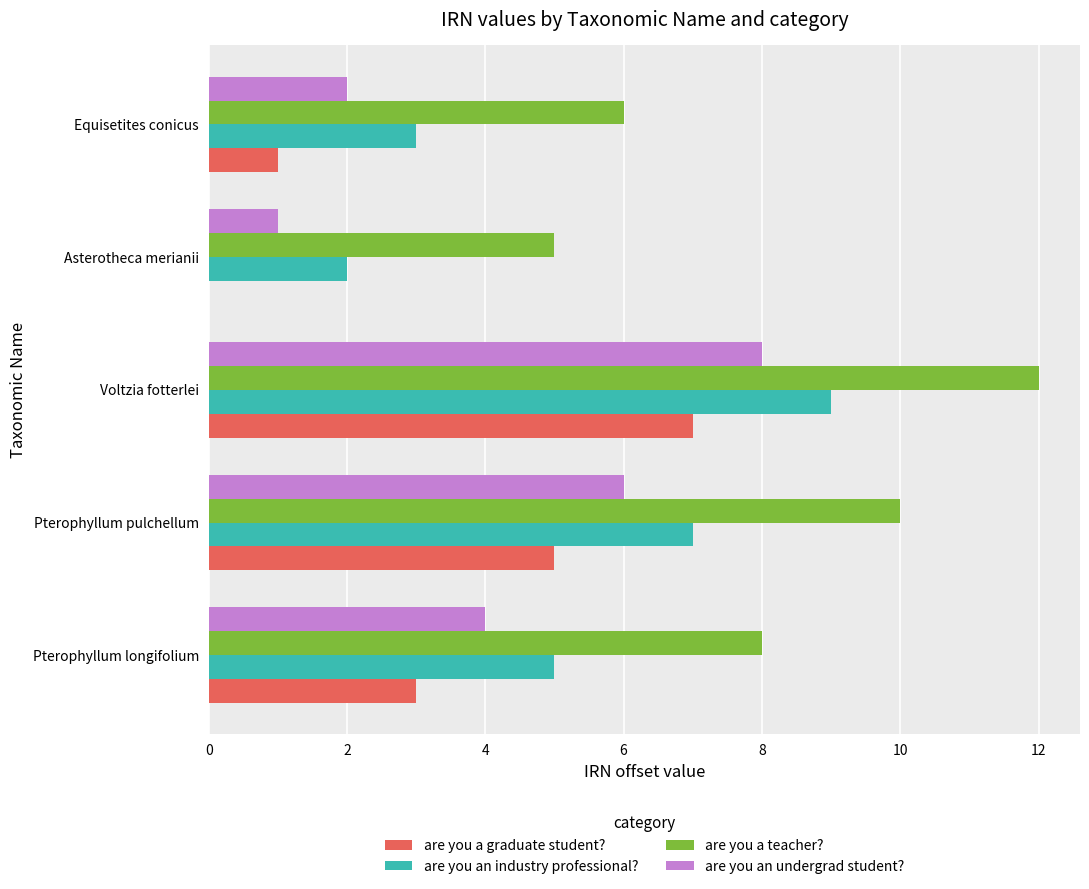

How many distinct data groups are displayed?

4